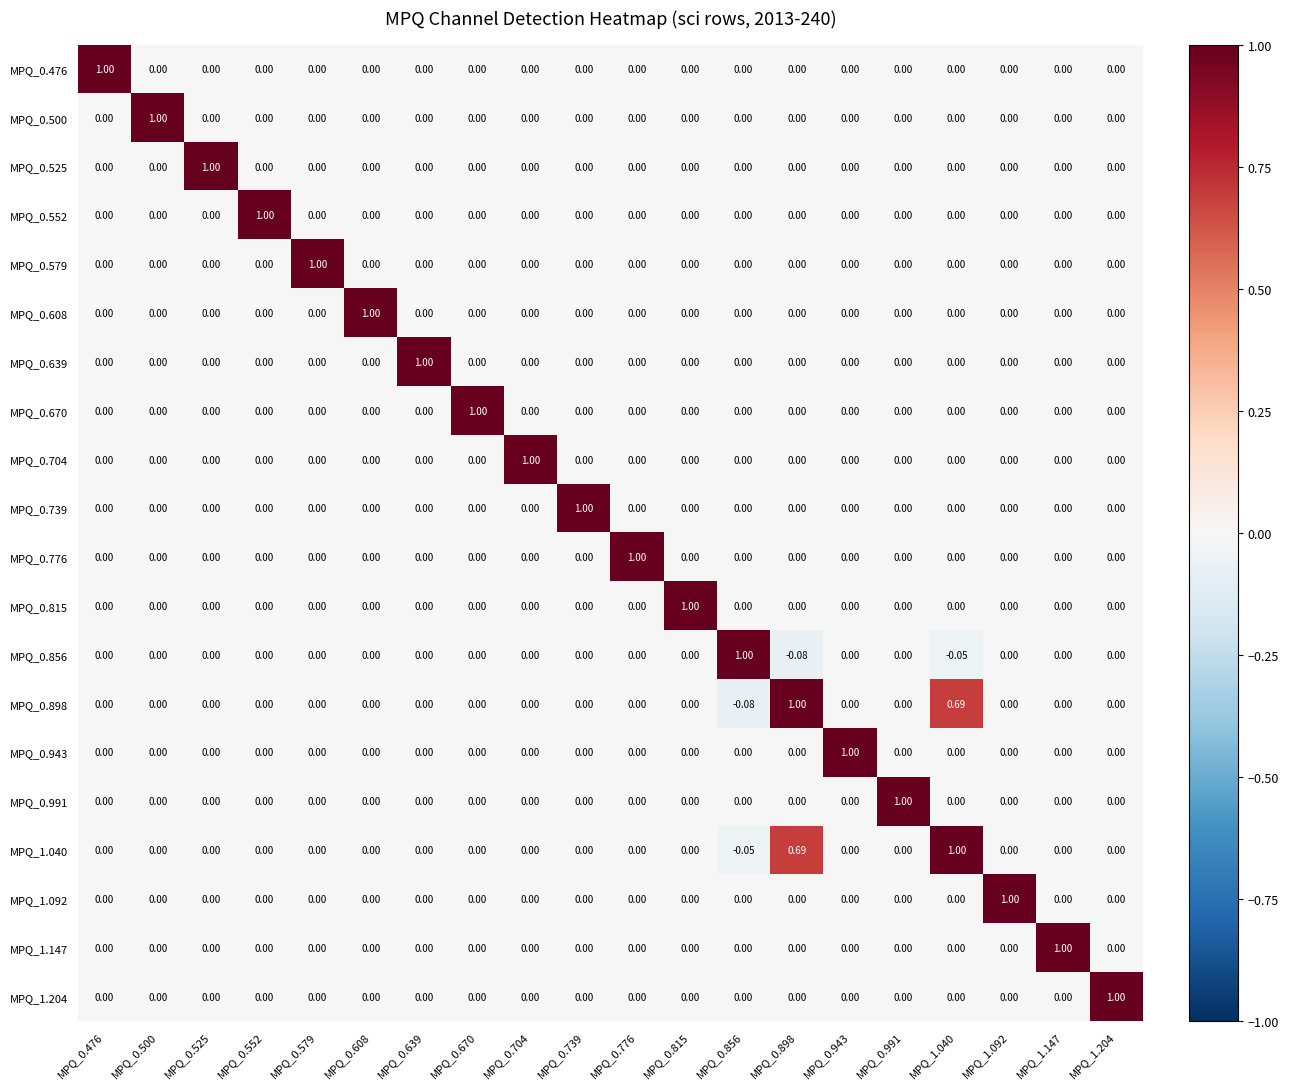

Count the number of data series in this chart.

20